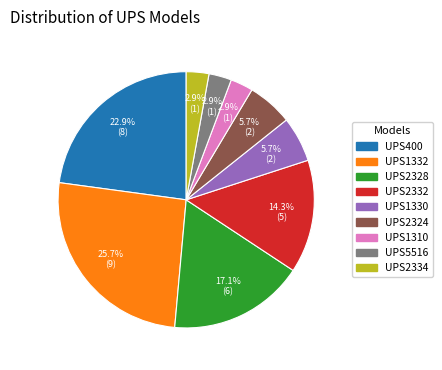

Does any single category account for the majority?

No